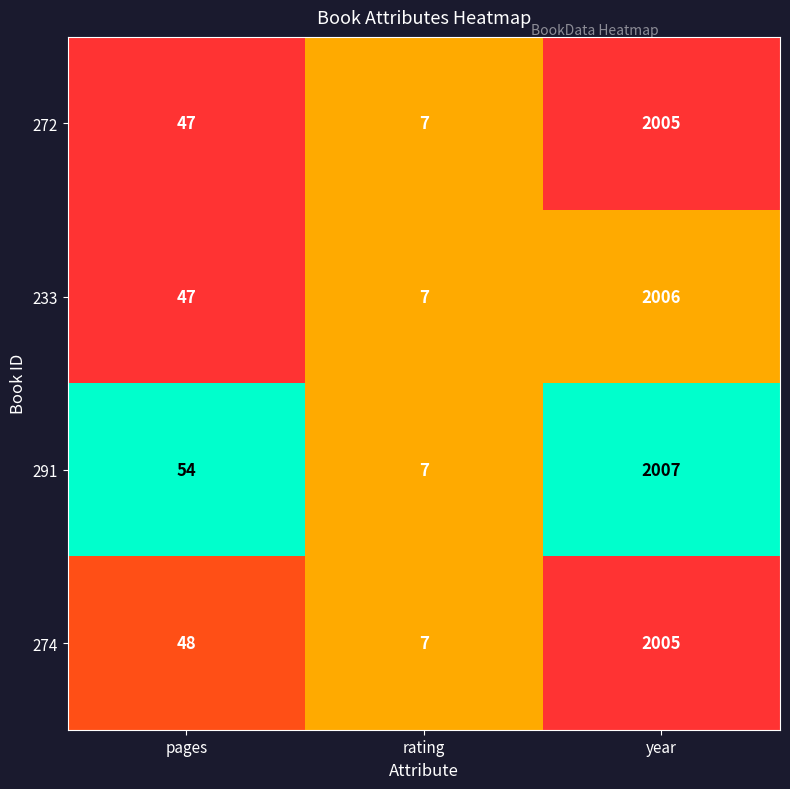

List the labels in order of 233 value, largest first.

year, pages, rating